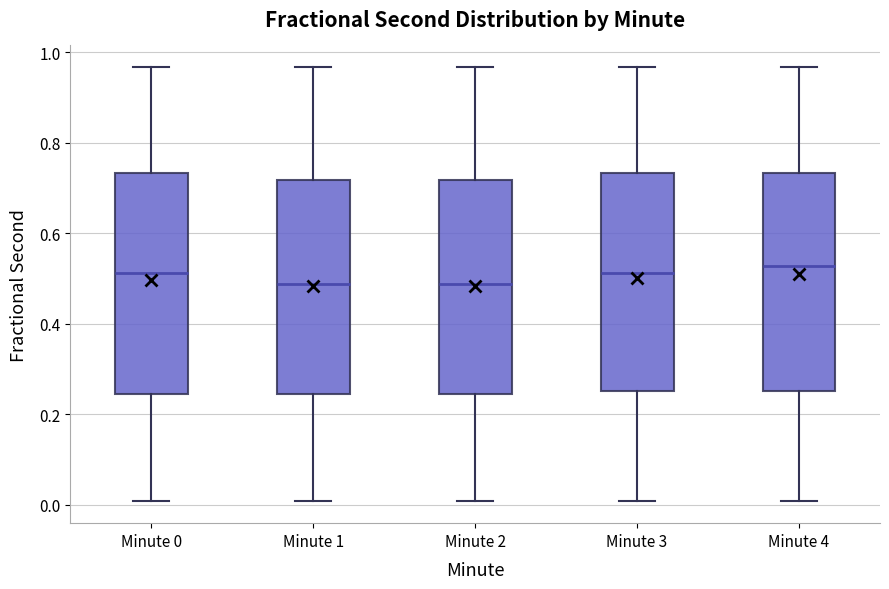

Where does the lower whisker of the box for Minute 0 end on the y-axis? The values are not printed on the chart, so give them approximately, as read against the axis.

0.00